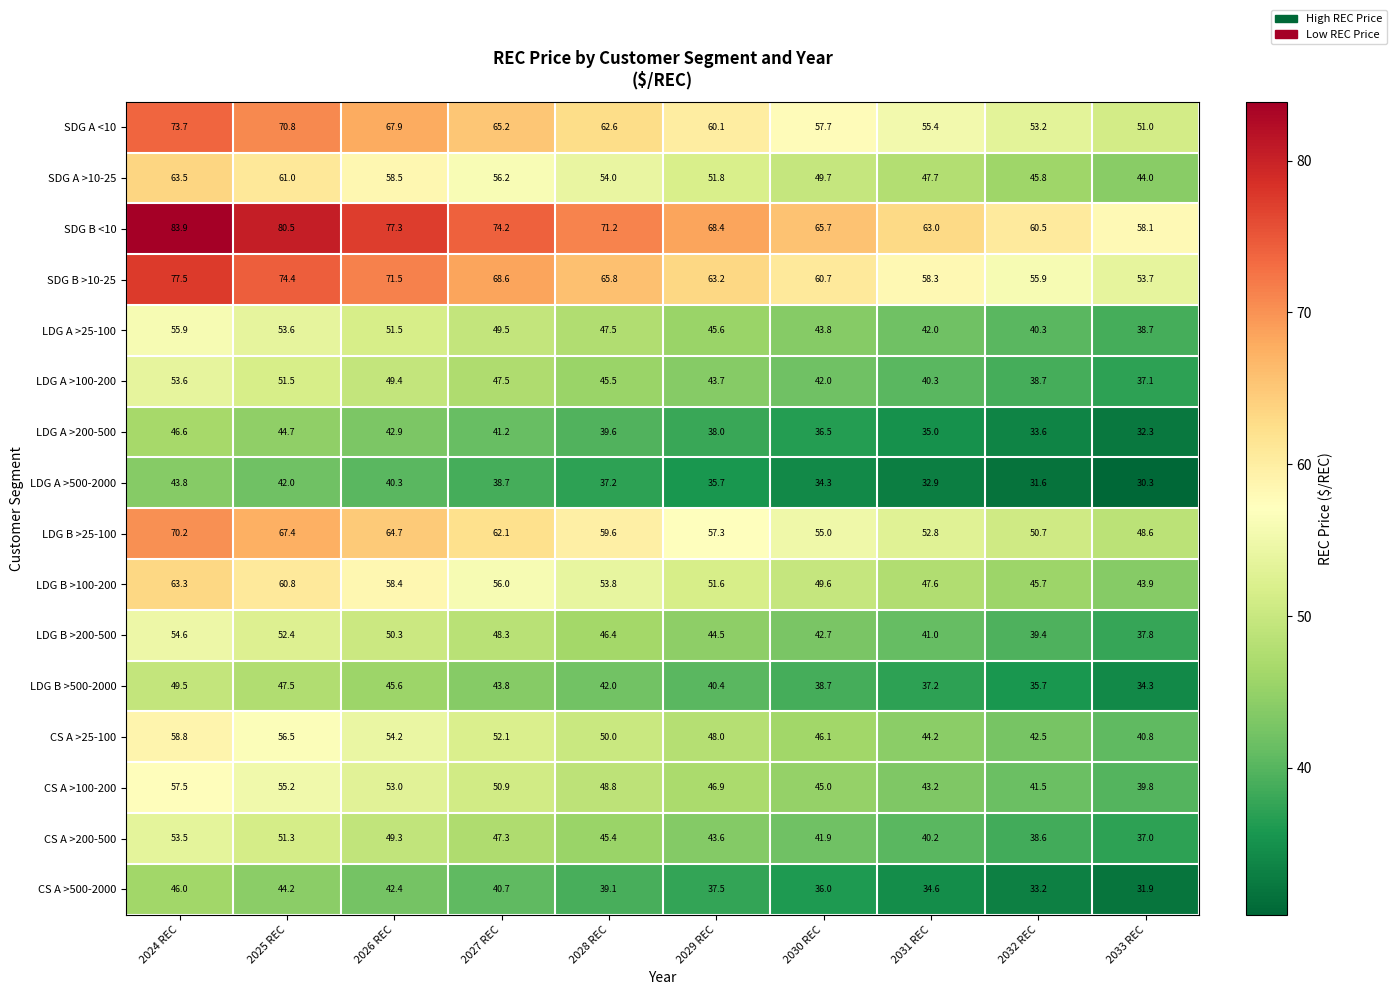

Which series has the largest total across all categories?

SDG B <10